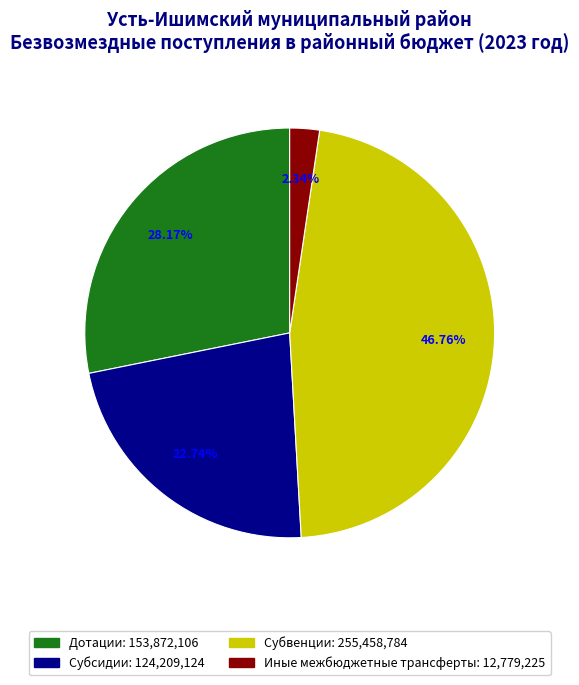

To the nearest percent, what is the combined percentage of Субсидии and Иные межбюджетные трансферты?

25%